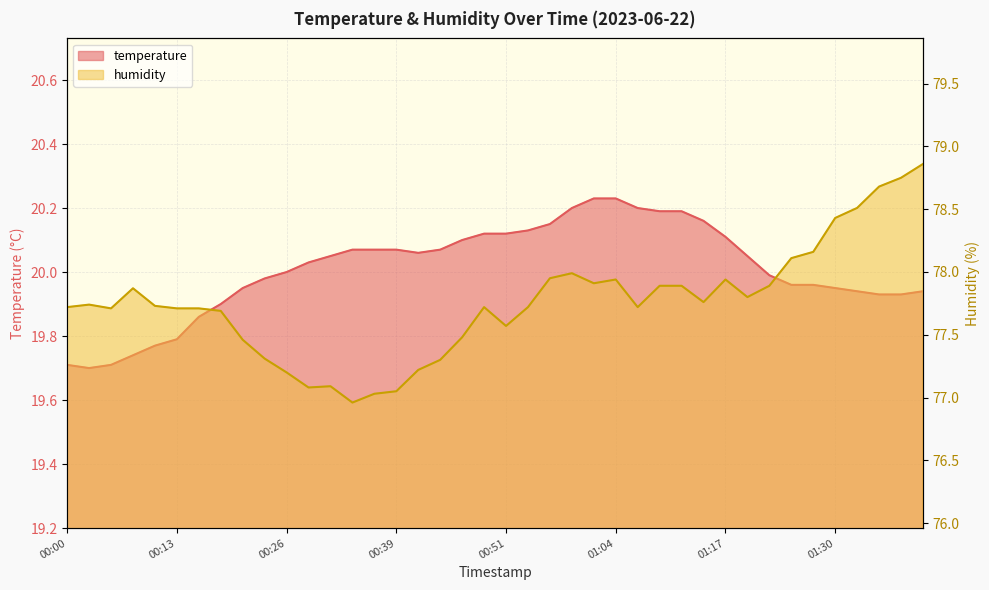

What is the average value of the temperature series?

20.0